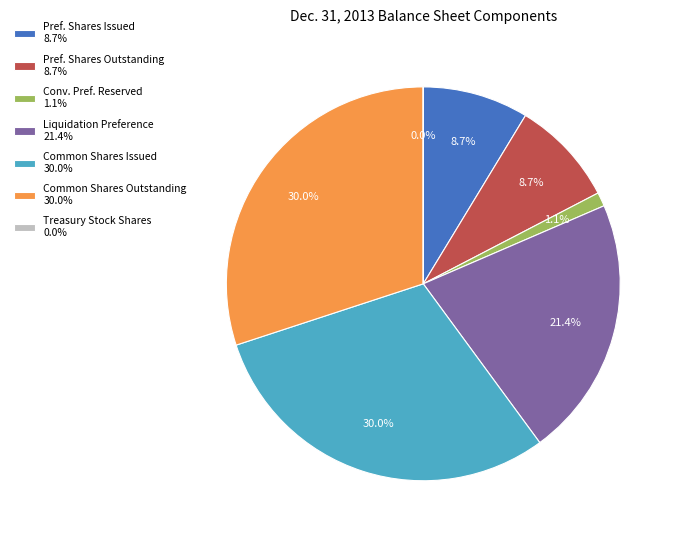

Is there a majority slice in this chart?

No